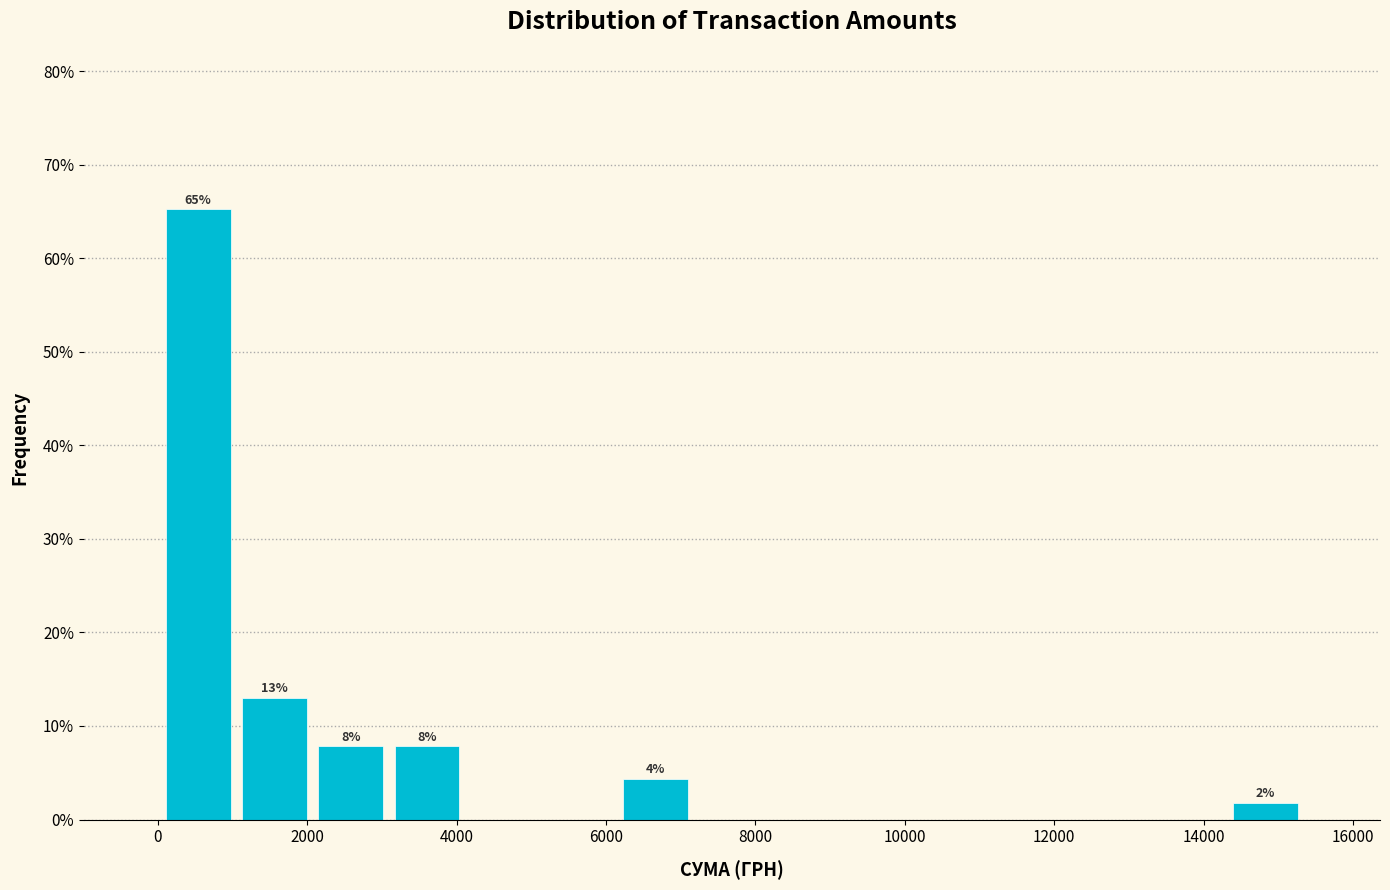

Which range on the x-axis has the tallest bar?

0 to 1000